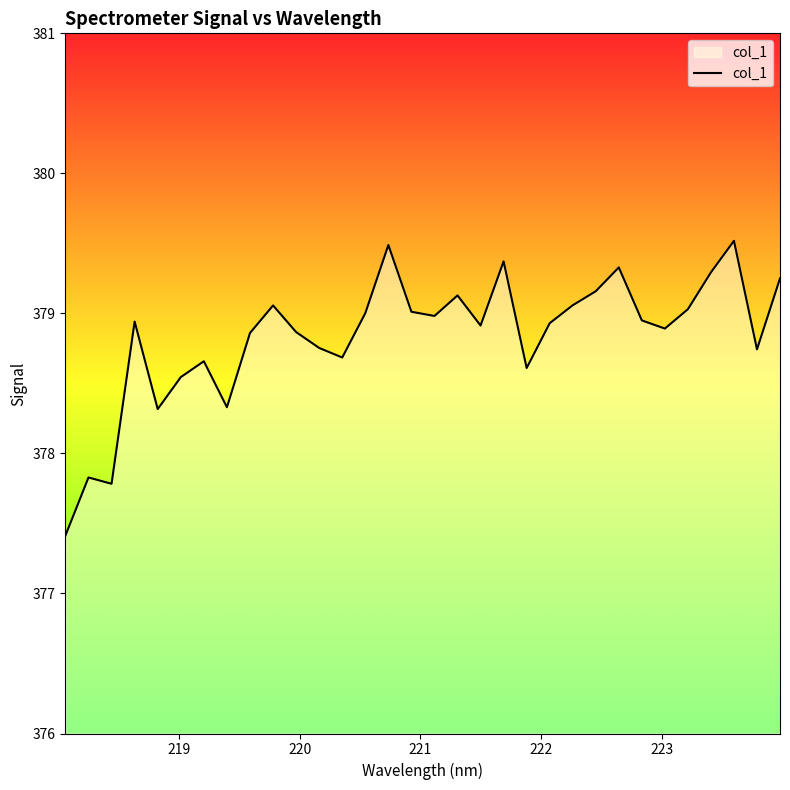

What is the difference between the maximum and minimum values?

2.1